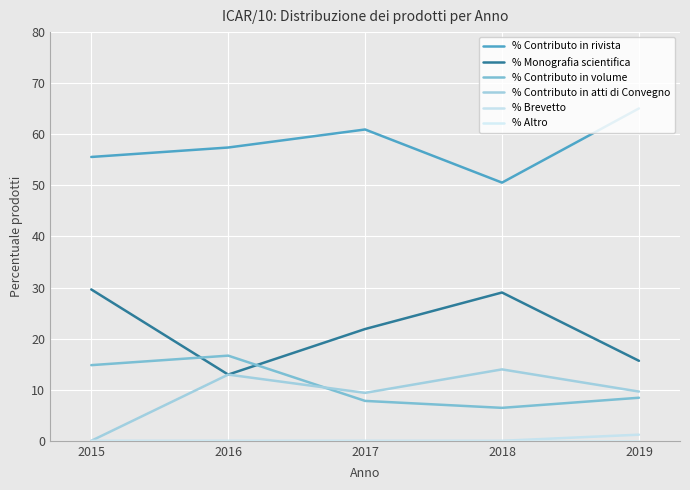

Does the chart have visible grid lines?

Yes